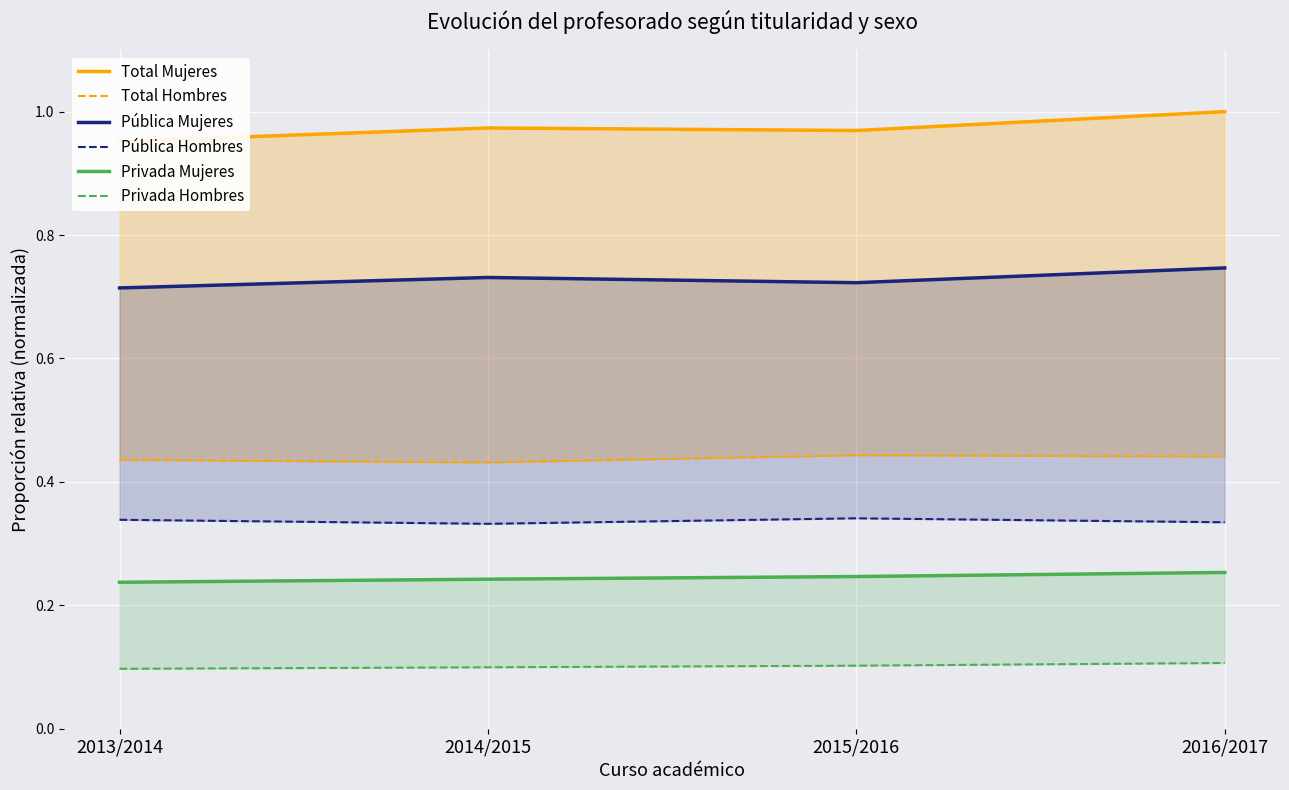

What is the difference between the highest and lowest values at 2013/2014?

0.9